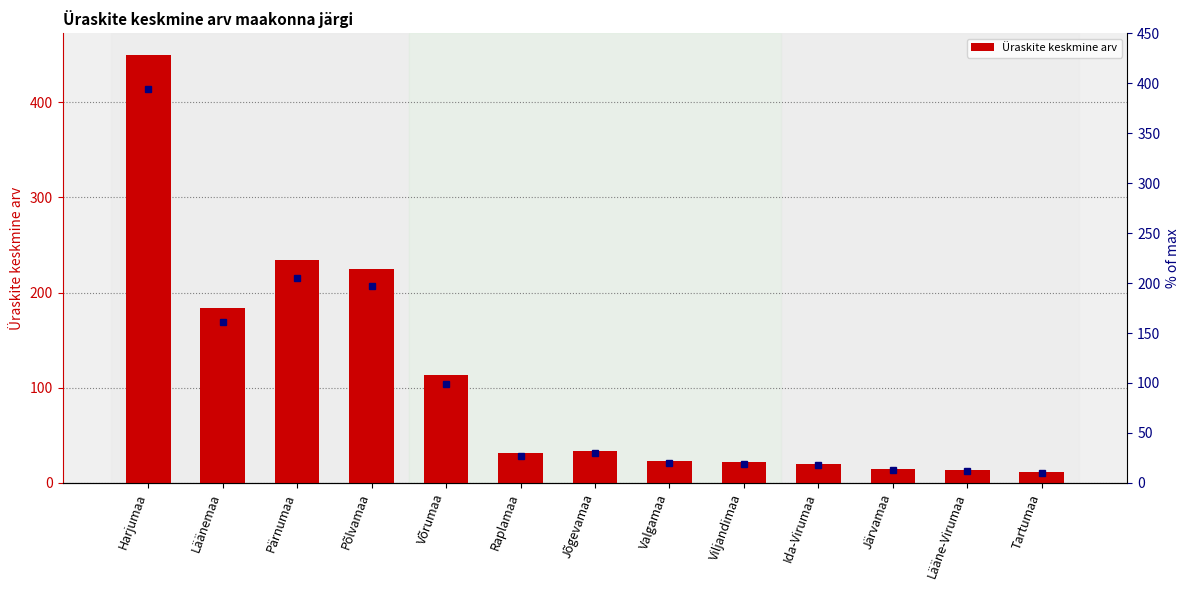

What is the value of the 7th bar from the left?

34